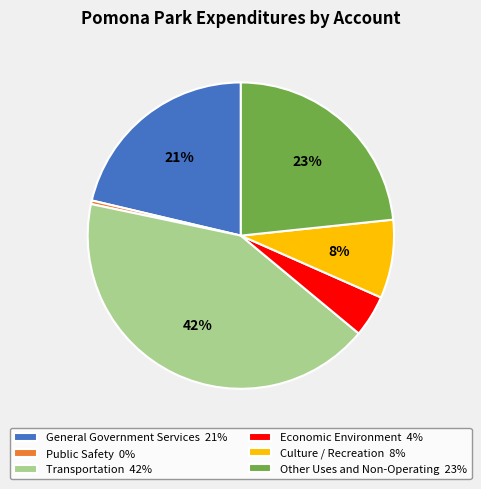

Which slice is the largest?

Transportation